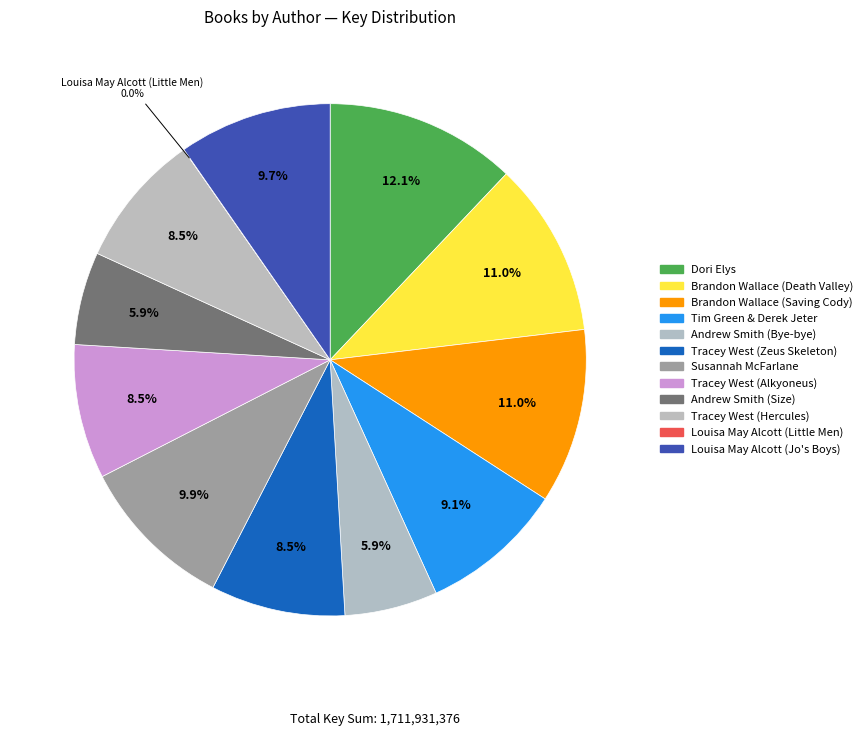

Does any single category account for the majority?

No